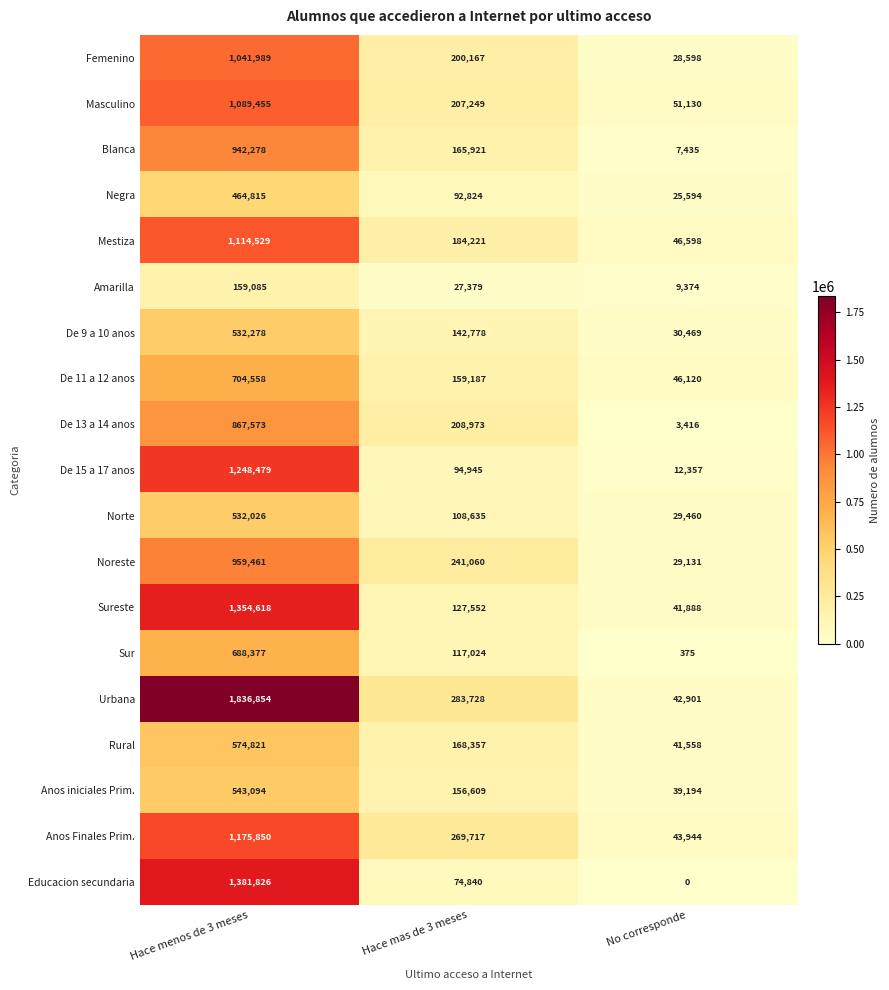

The De 13 a 14 anos series shows 867573 at Hace menos de 3 meses. True or false?

True